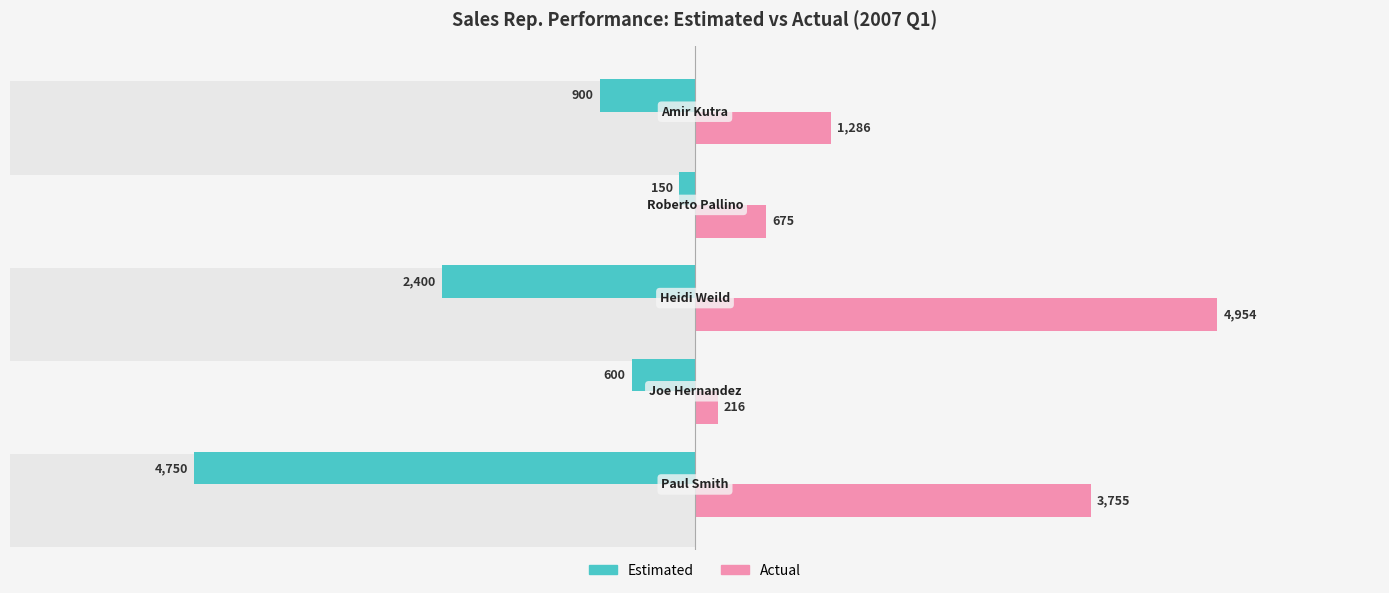

What is the average value of the Actual series?

2177